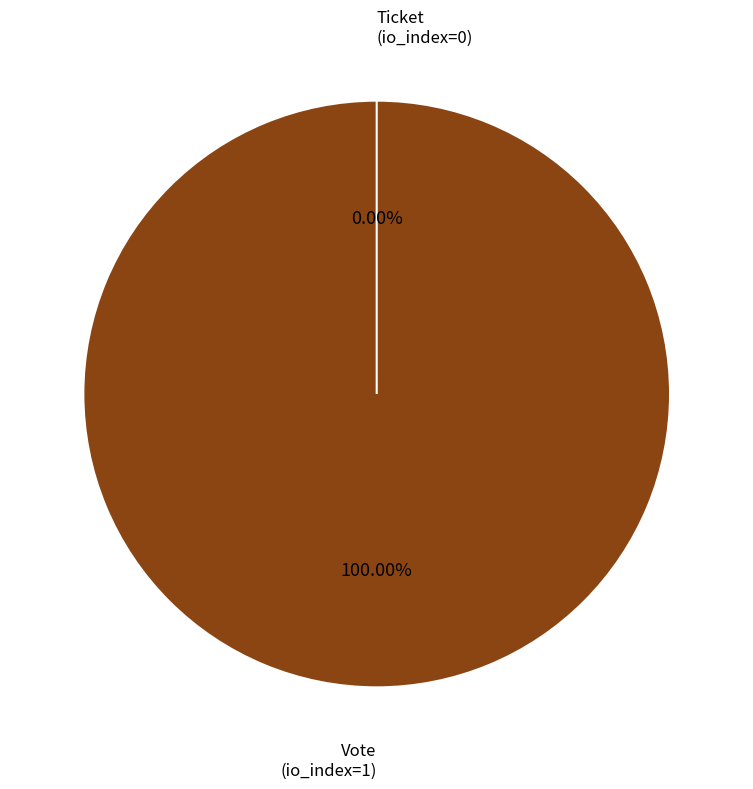

Is there a majority slice in this chart?

Yes